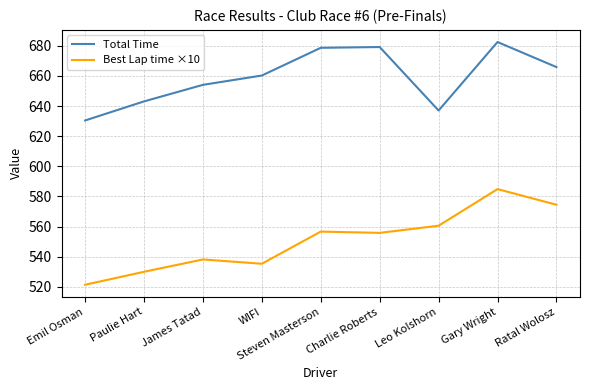

What is the total value across all series at WIFI?

1195.6